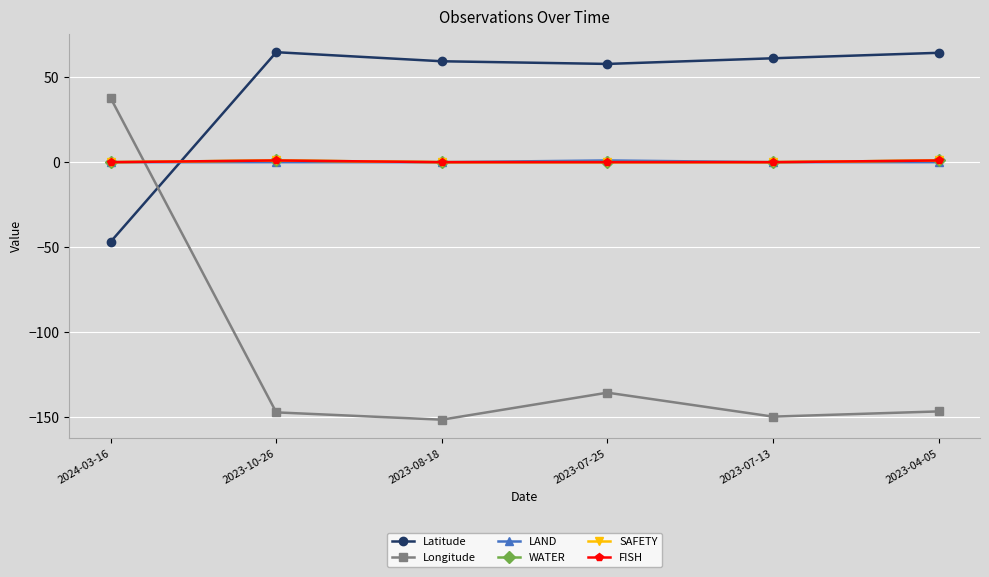

Is this an area chart (filled region under the line)?

No